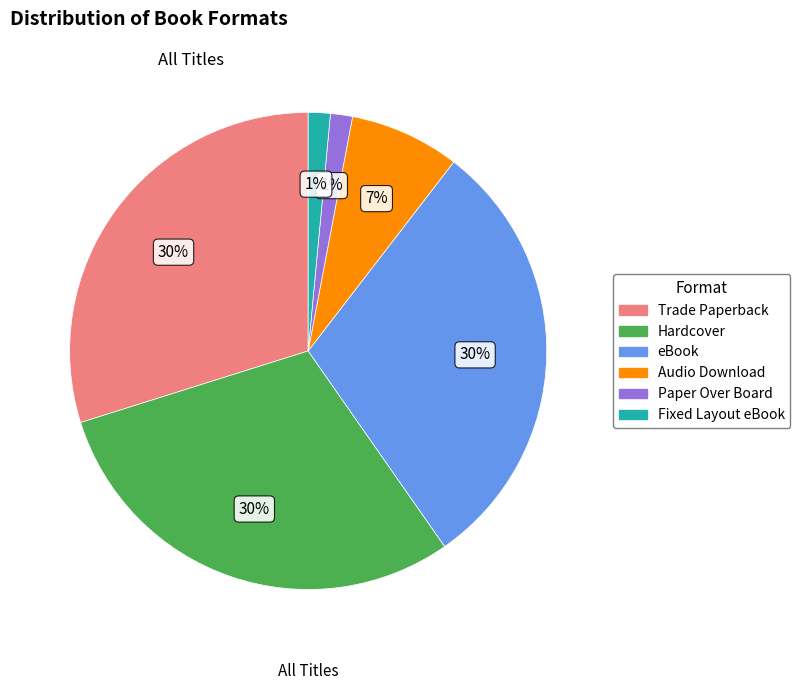

Is there any slice that represents more than half of the pie?

No